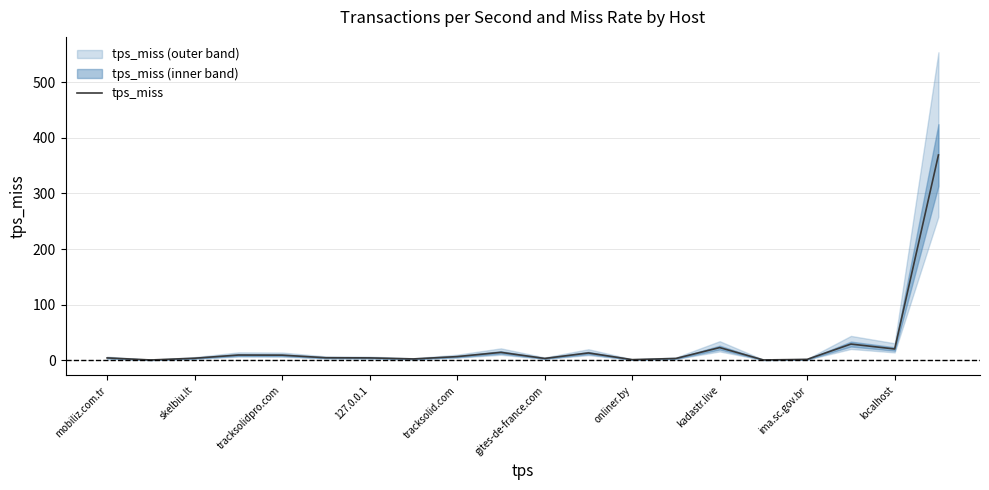

The chart shows a value of 7.4 at mobiliz.com.tr. True or false?

False